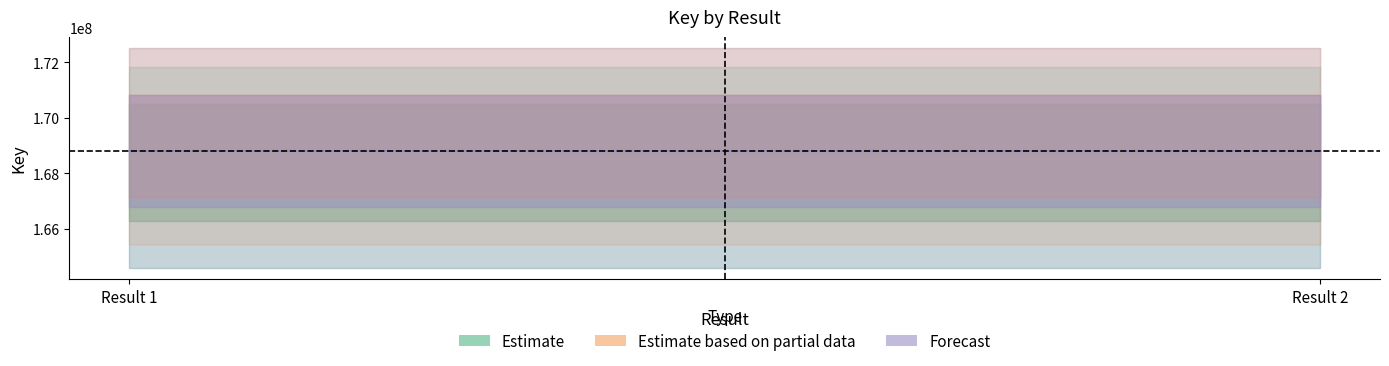

How many distinct data groups are displayed?

3